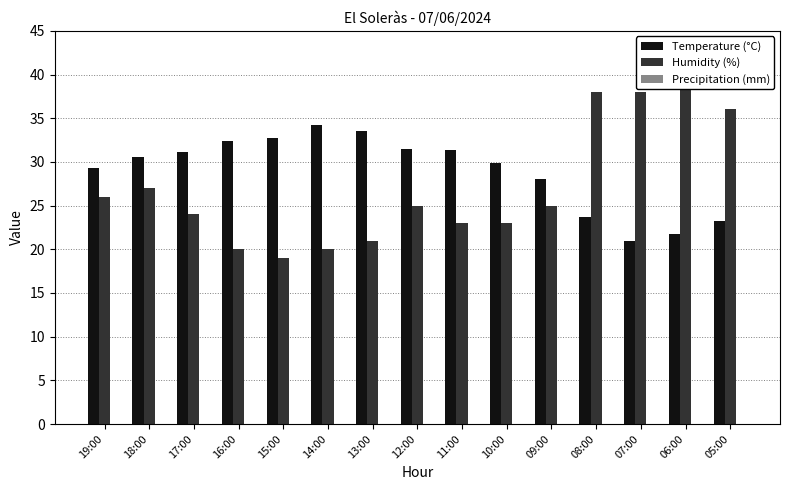

How many bars are there in total?

45